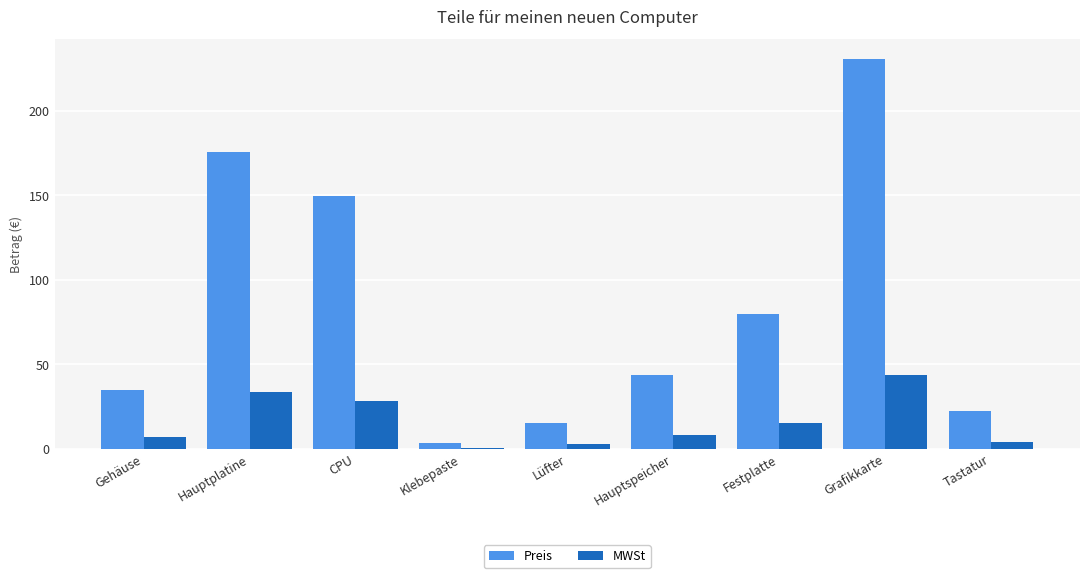

At which category is the sum across all series the highest?

Grafikkarte